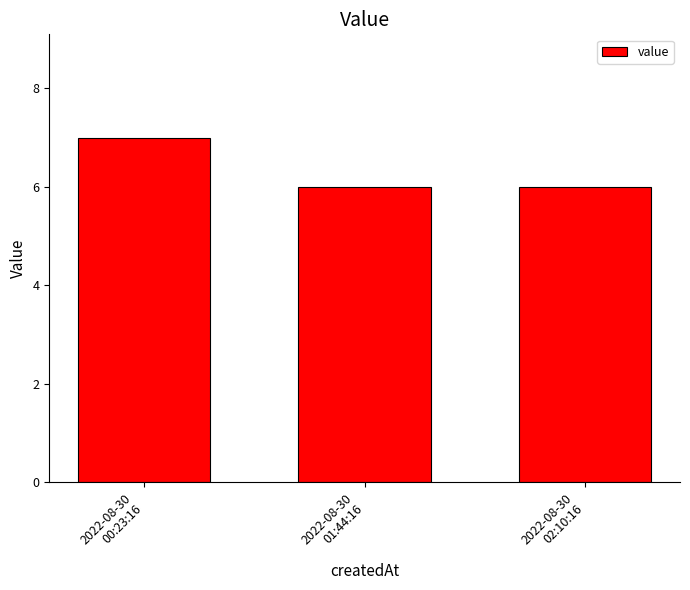

What is the sum of all values?

19